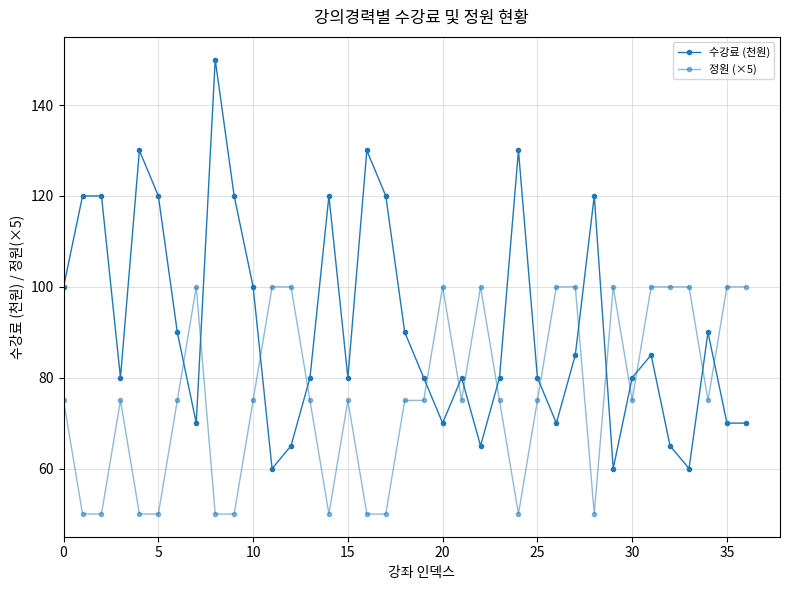

How many lines are shown in the chart?

2